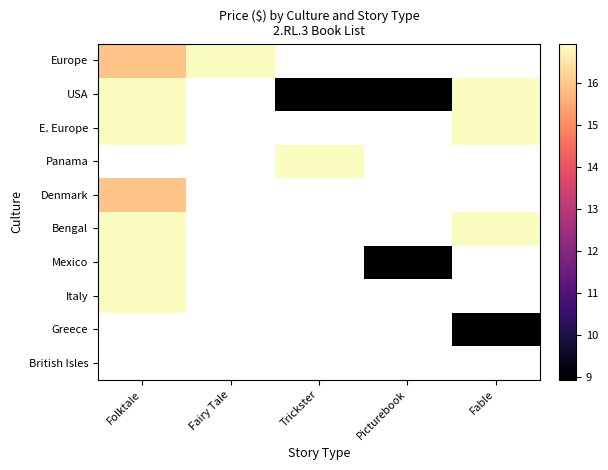

How many data points does each series have?

5